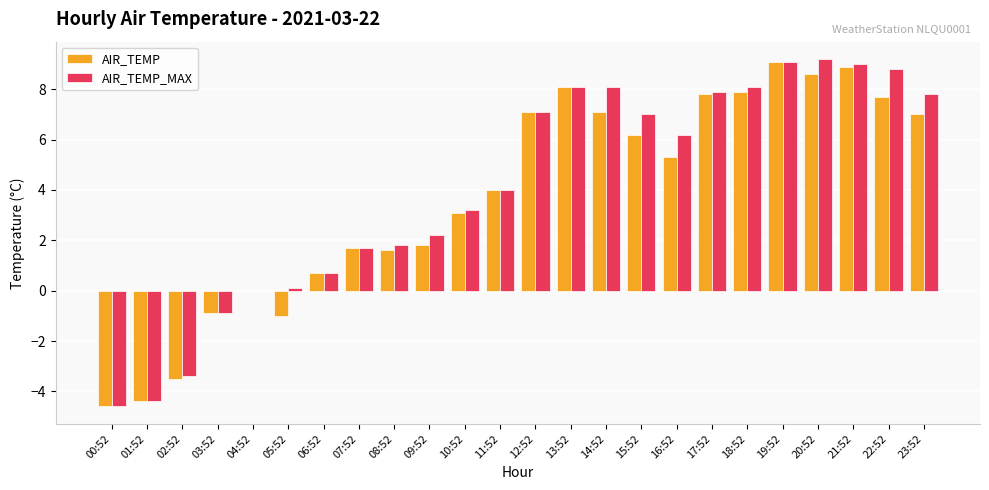

Are the bars horizontal?

No